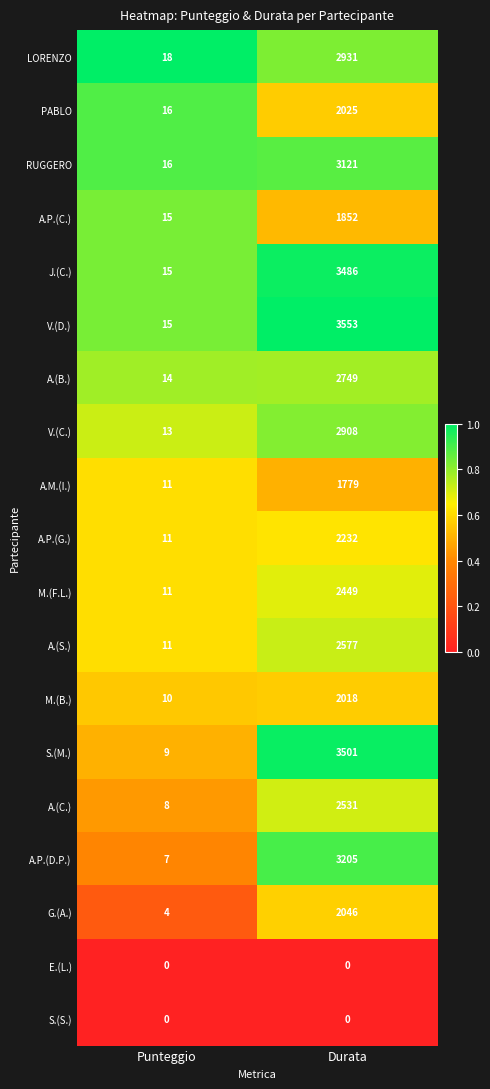

The S.(S.) series shows 0 at Durata. True or false?

True